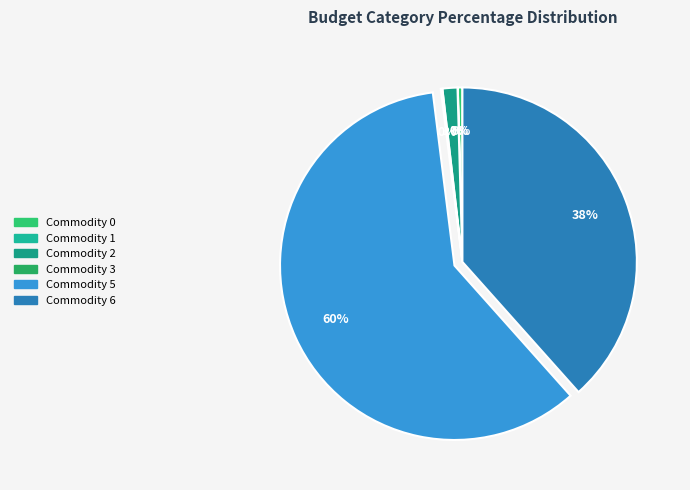

Which has a higher value, Commodity 2 or Commodity 3?

Commodity 2